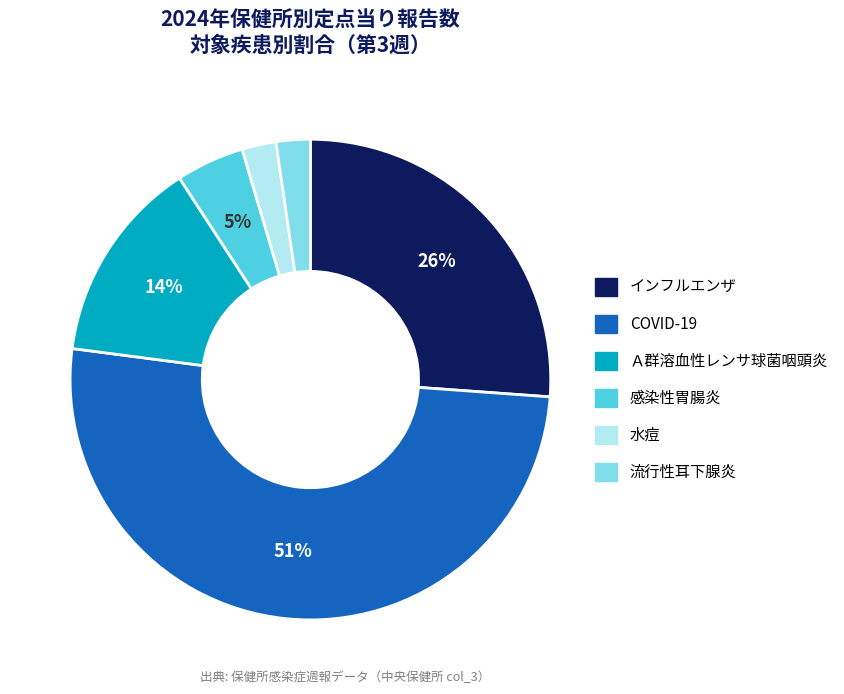

Is there any slice that represents more than half of the pie?

Yes